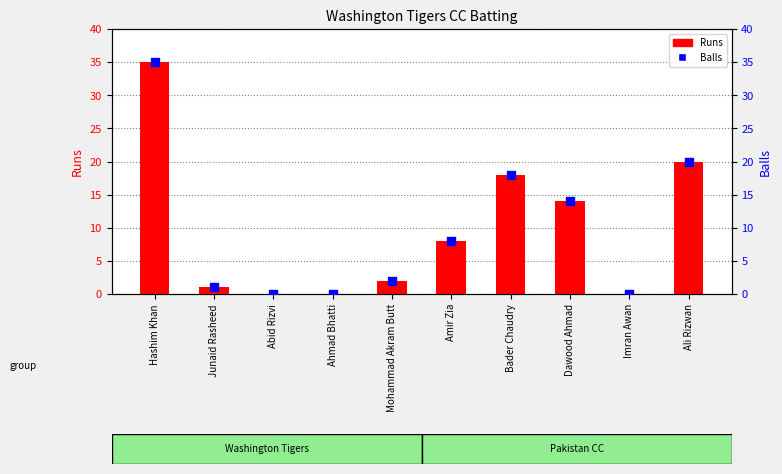

Which series reaches the minimum Y coordinate?

Runs